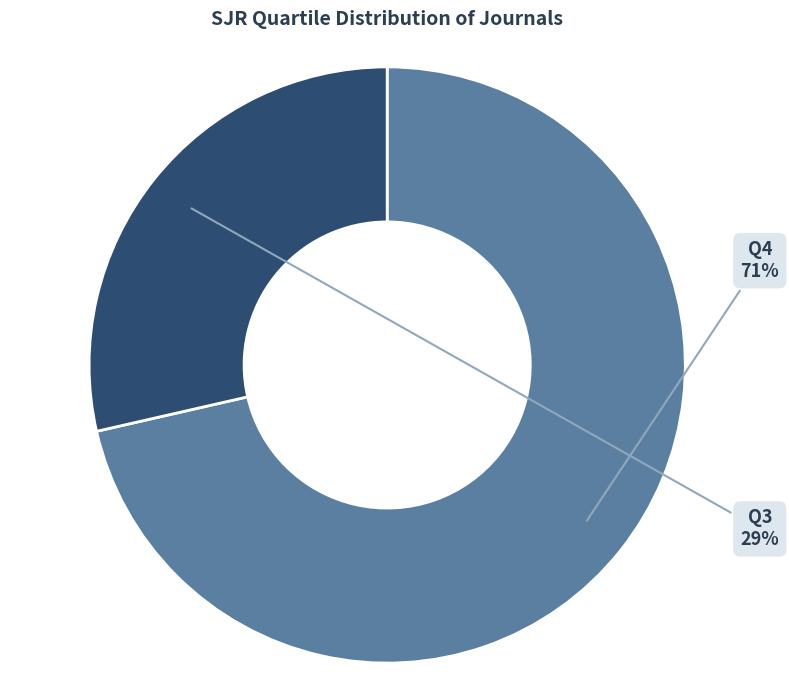

To the nearest percent, what is the average slice percentage?

50%